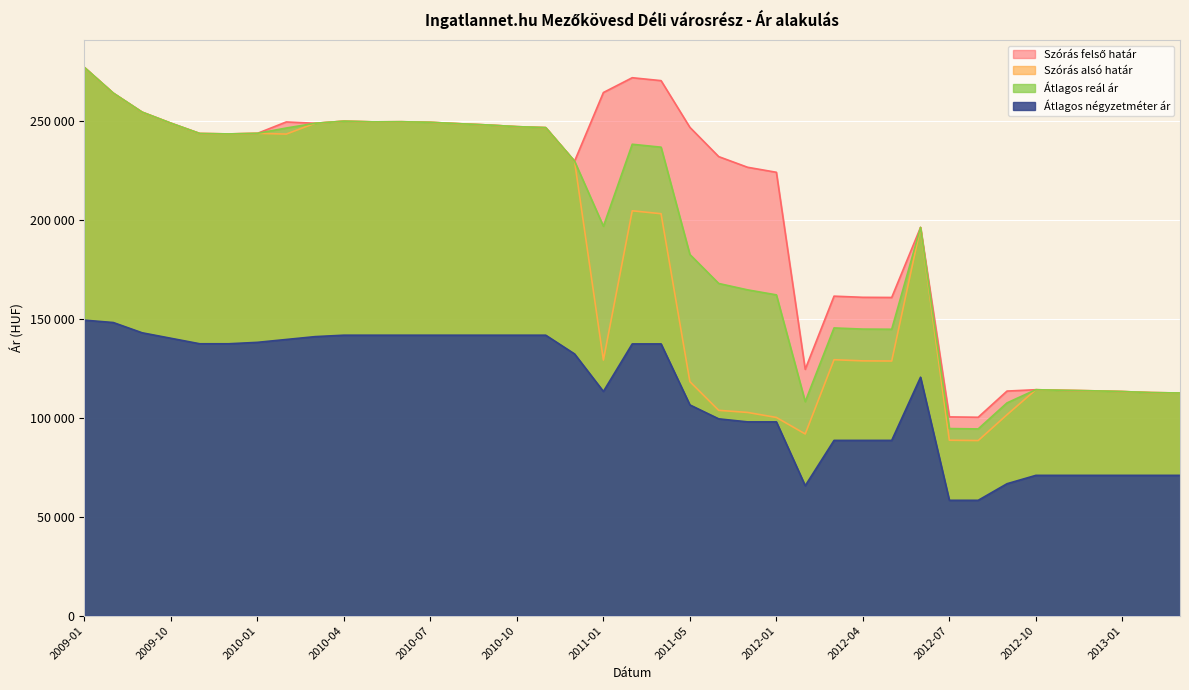

Which series has the largest total across all categories?

Szórás felső határ